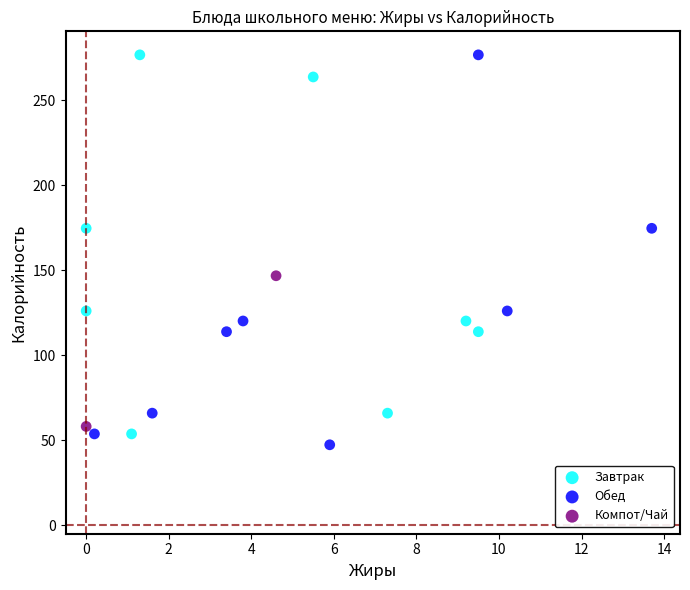

What are all the series names shown in the legend?

Завтрак, Обед, Компот/Чай